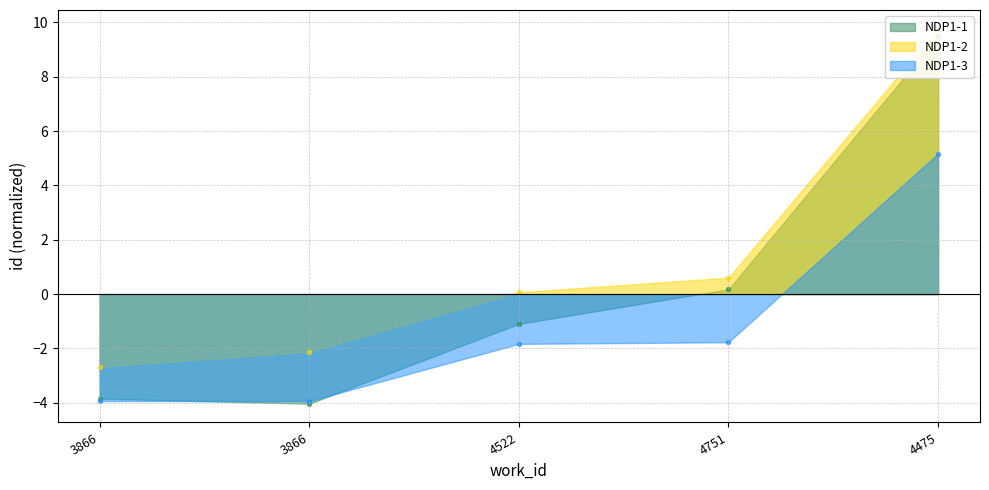

At which category is the sum across all series the highest?

4475